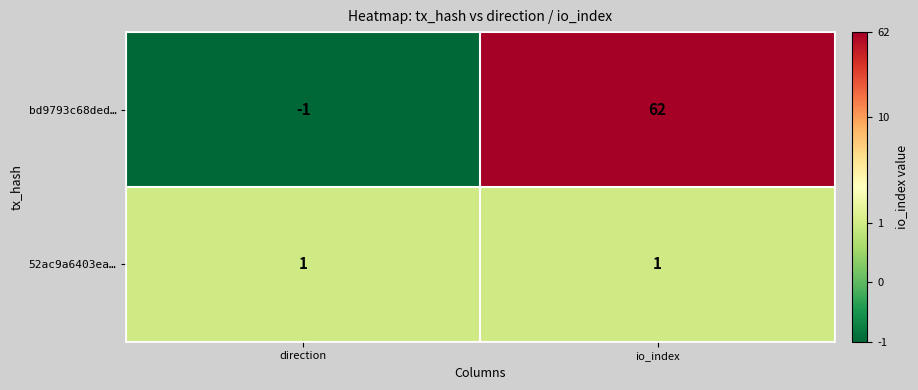

What is the approximate value of bd9793c68ded… at io_index, to the nearest 5?

60